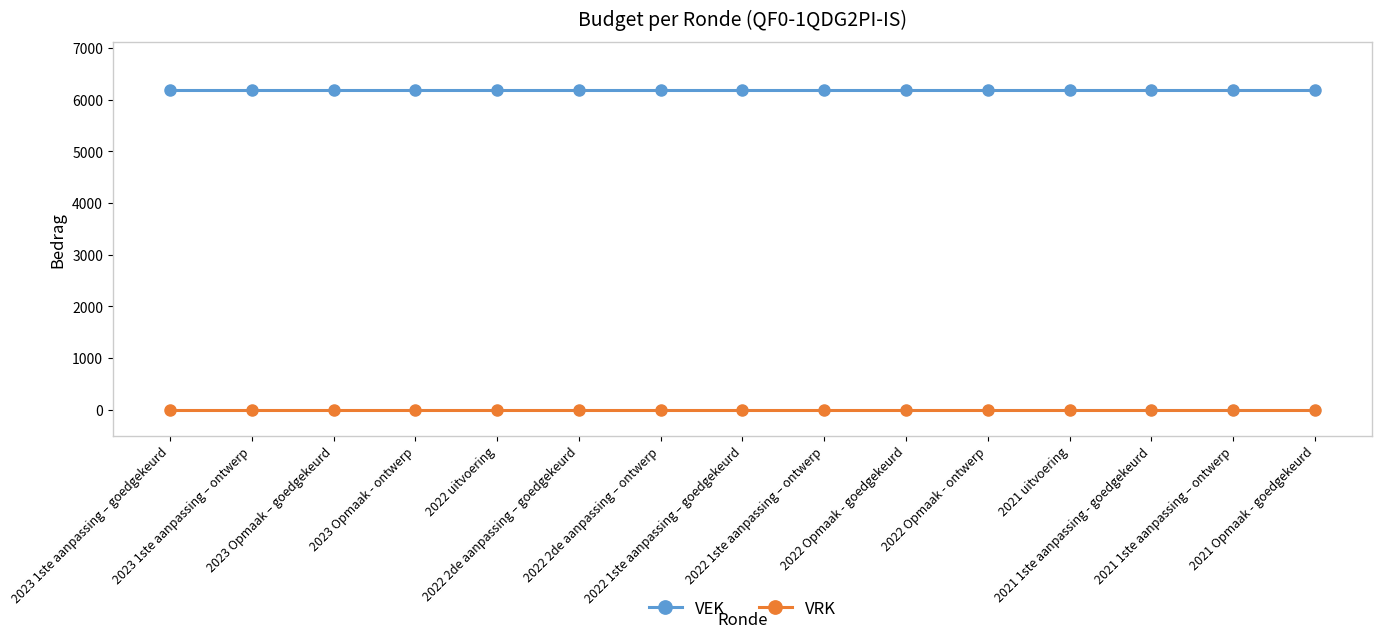

What is the average value of the VEK series?

6188